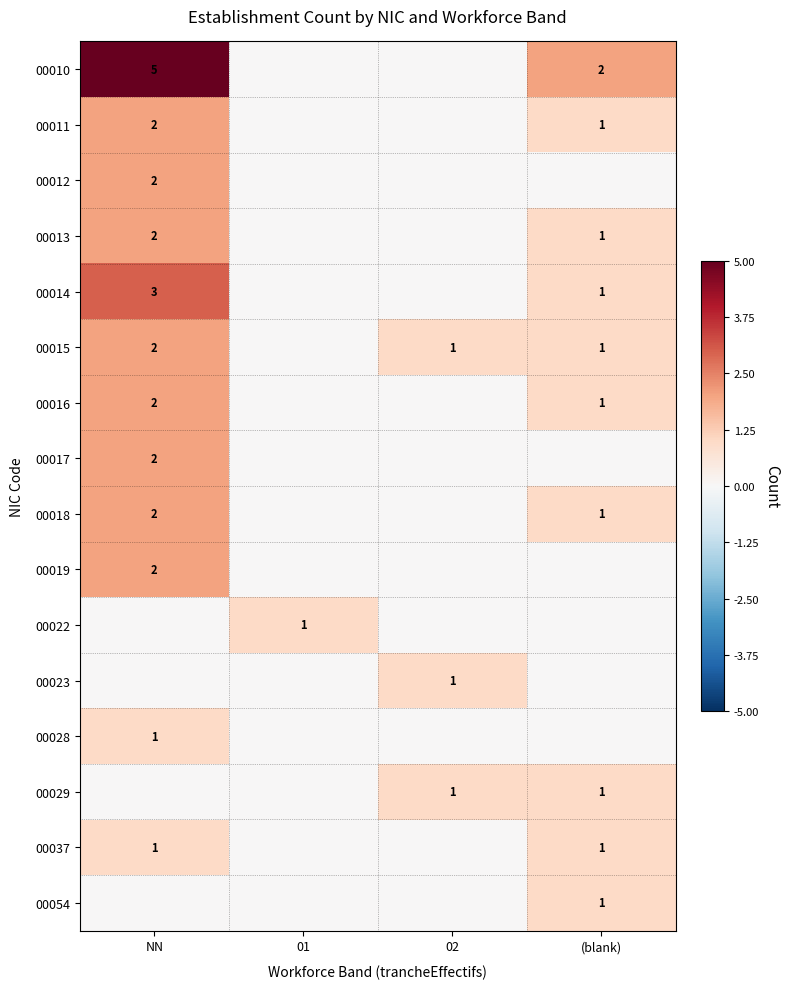

The 00018 series shows 1 at NN. True or false?

False